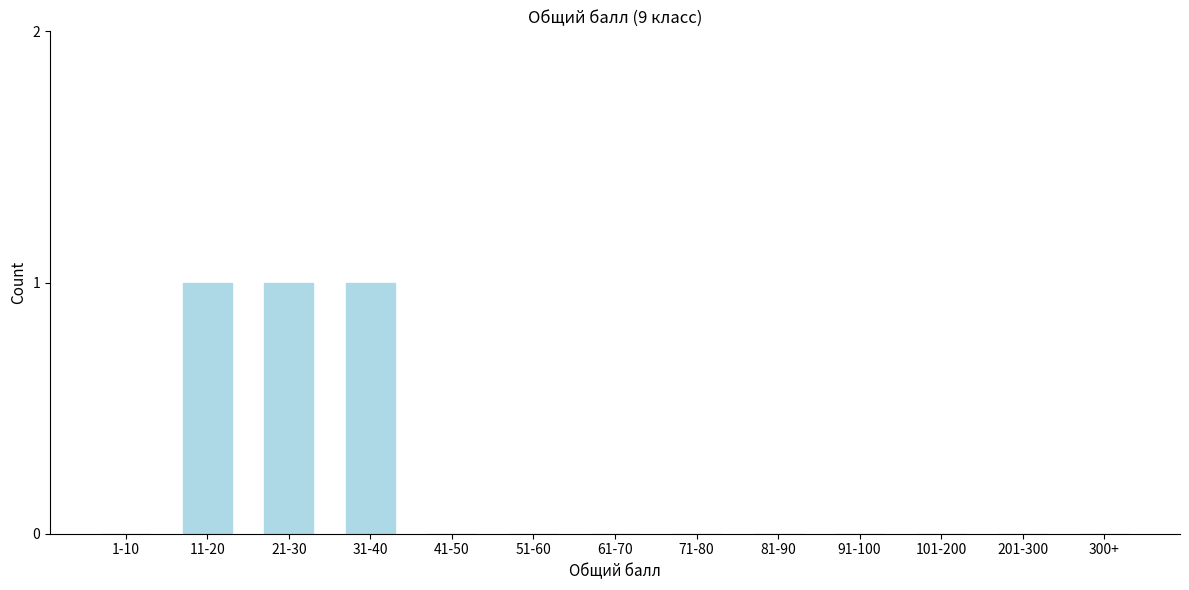

Reading right to left, transcribe all the data shown in this chart.

300+=0	201-300=0	101-200=0	91-100=0	81-90=0	71-80=0	61-70=0	51-60=0	41-50=0	31-40=1	21-30=1	11-20=1	1-10=0